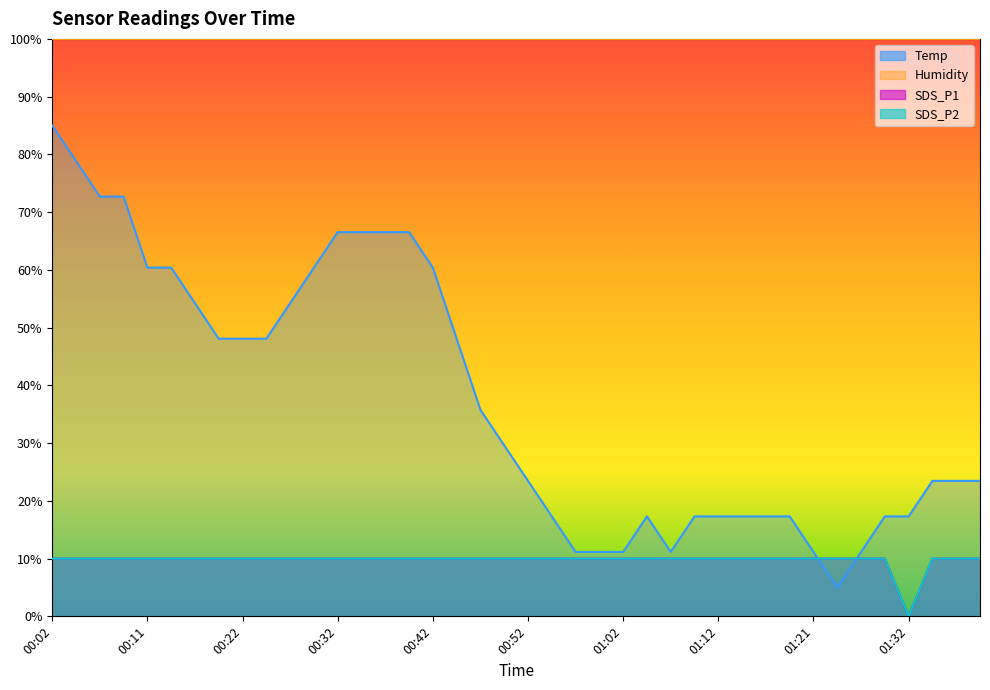

What is the label of the 18th point from the right?

00:56